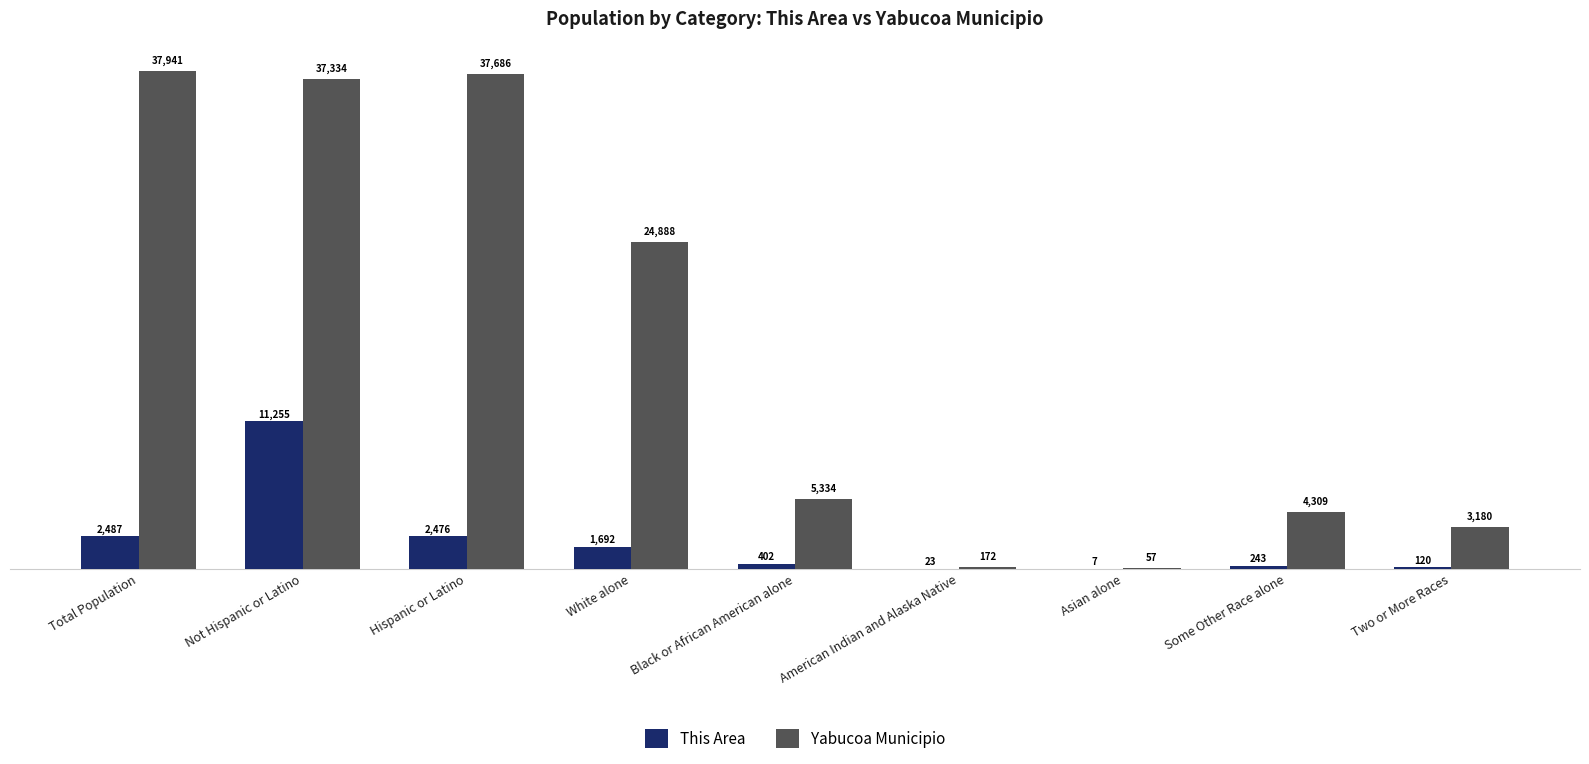

Reading left to right, list all the values displayed in this chart.

This Area: 2487	11255	2476	1692	402	23	7	243	120
Yabucoa Municipio: 37941	37334	37686	24888	5334	172	57	4309	3180